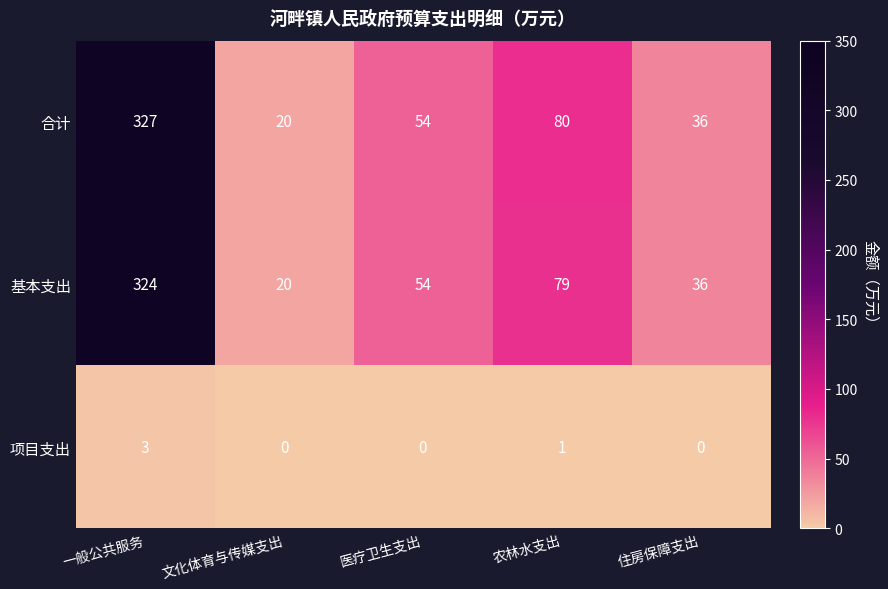

Which series has the largest total across all categories?

合计